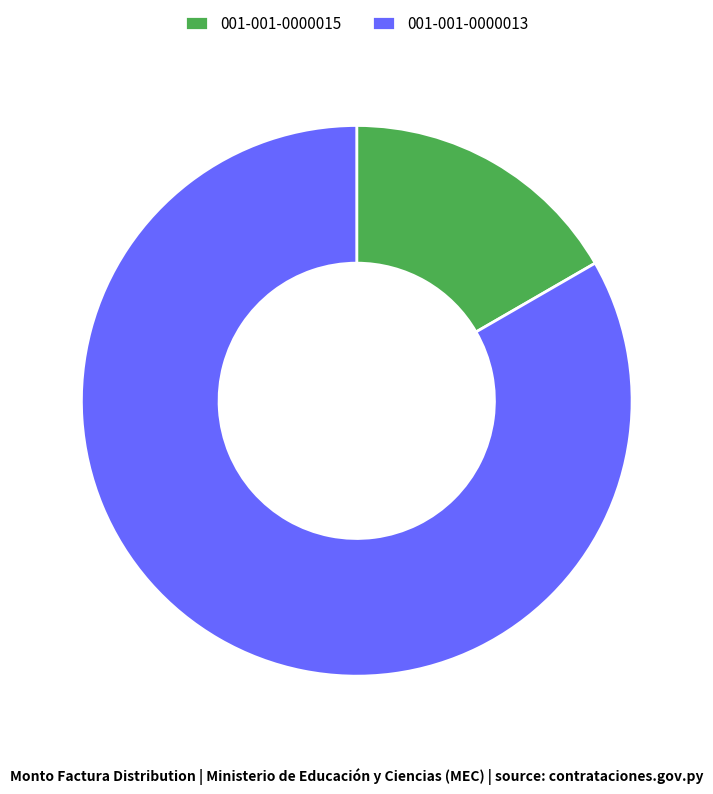

Rank the categories by value from highest to lowest.

001-001-0000013, 001-001-0000015